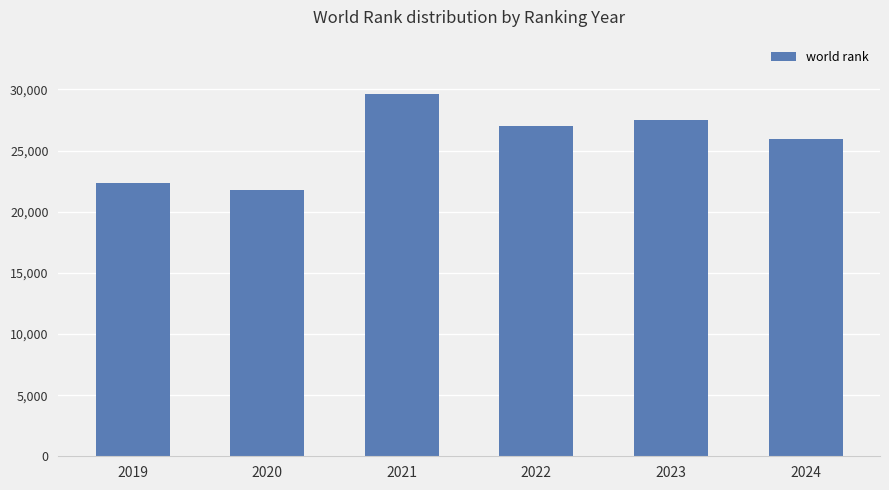

What is the difference between the maximum and minimum values?

7850